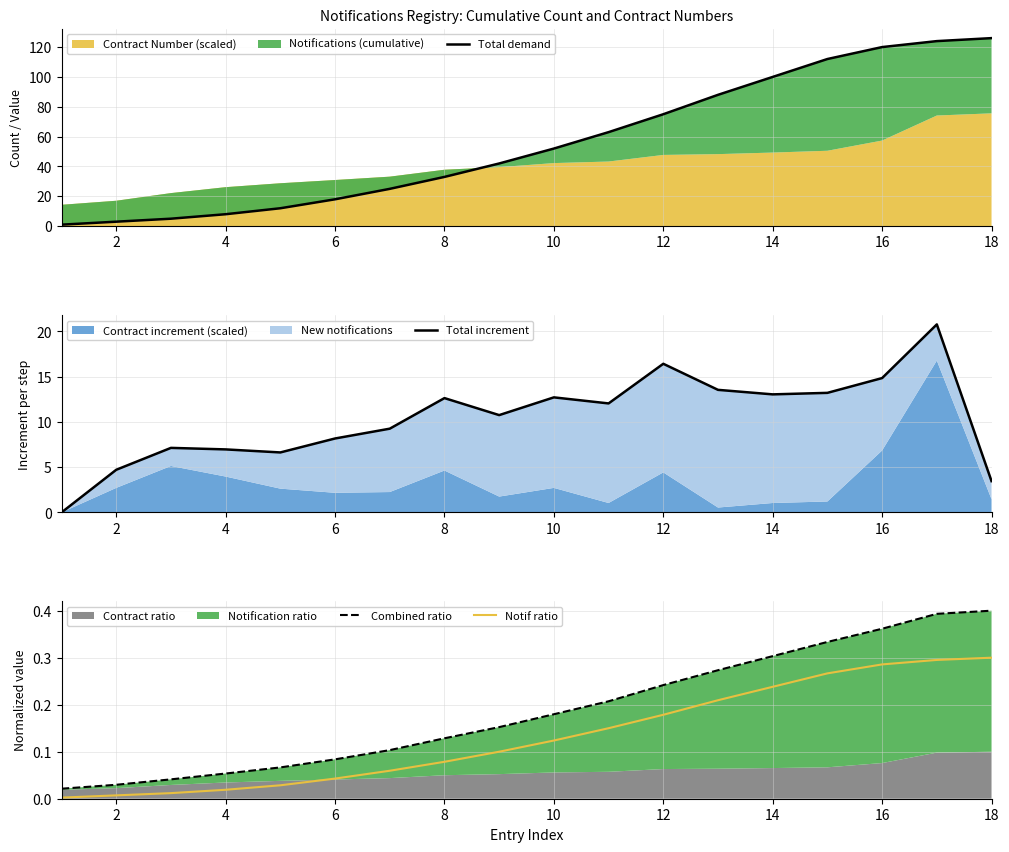

The value of Notif ratio at 18 is 0.5. True or false?

False